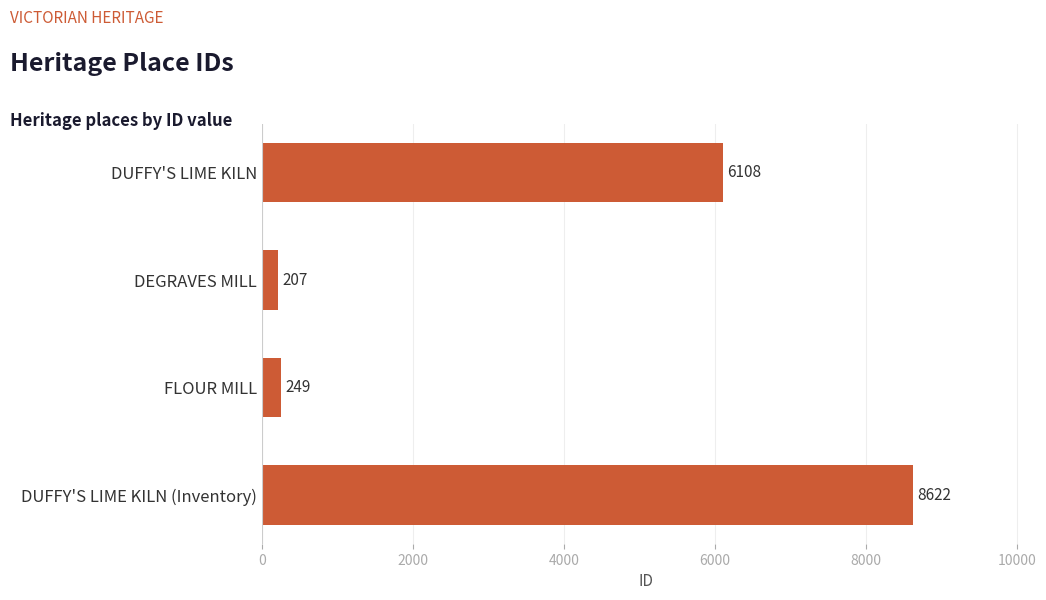

Rank the categories by value from lowest to highest.

DEGRAVES MILL, FLOUR MILL, DUFFY'S LIME KILN, DUFFY'S LIME KILN (Inventory)